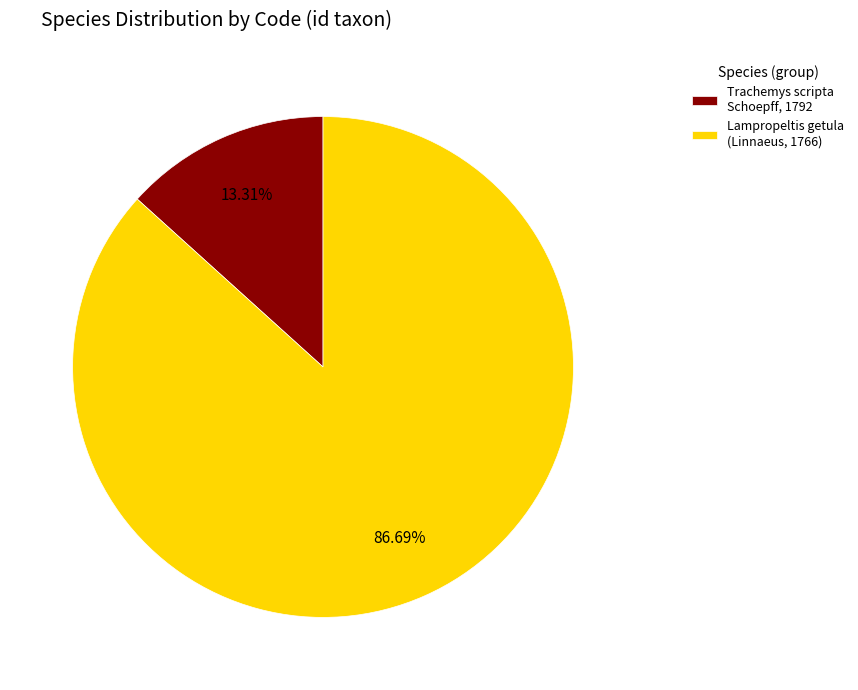

To the nearest percent, what is the difference between the largest and smallest slice percentages?

73%